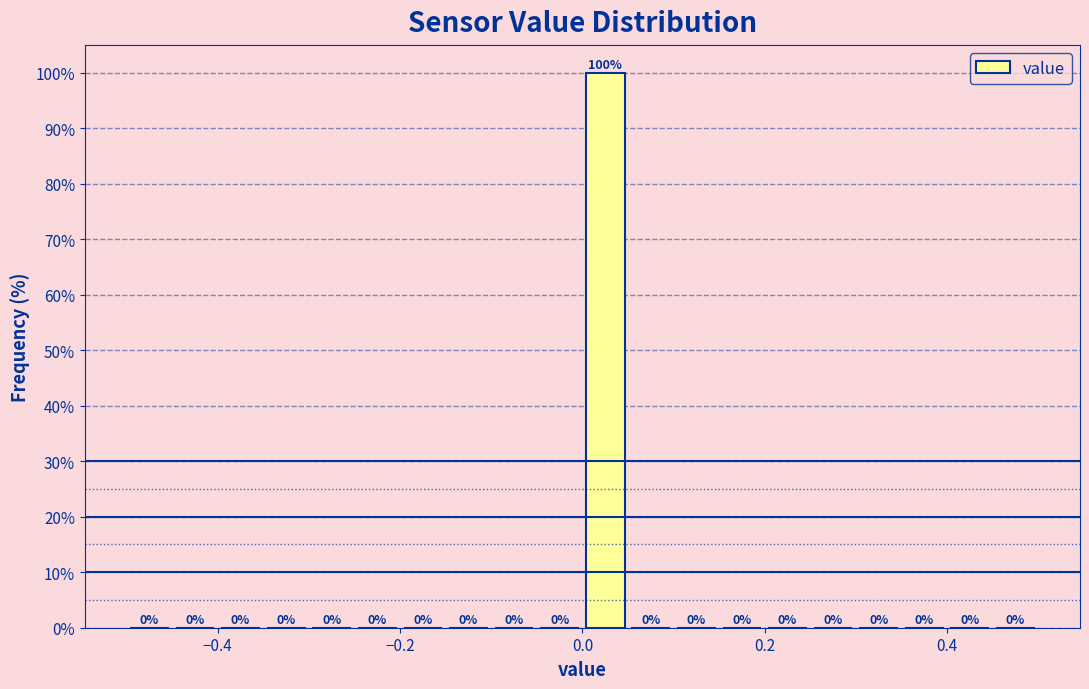

Around what value on the x-axis is the tallest bar? Give the approximate position of its centre, as read against the axis.

0.02